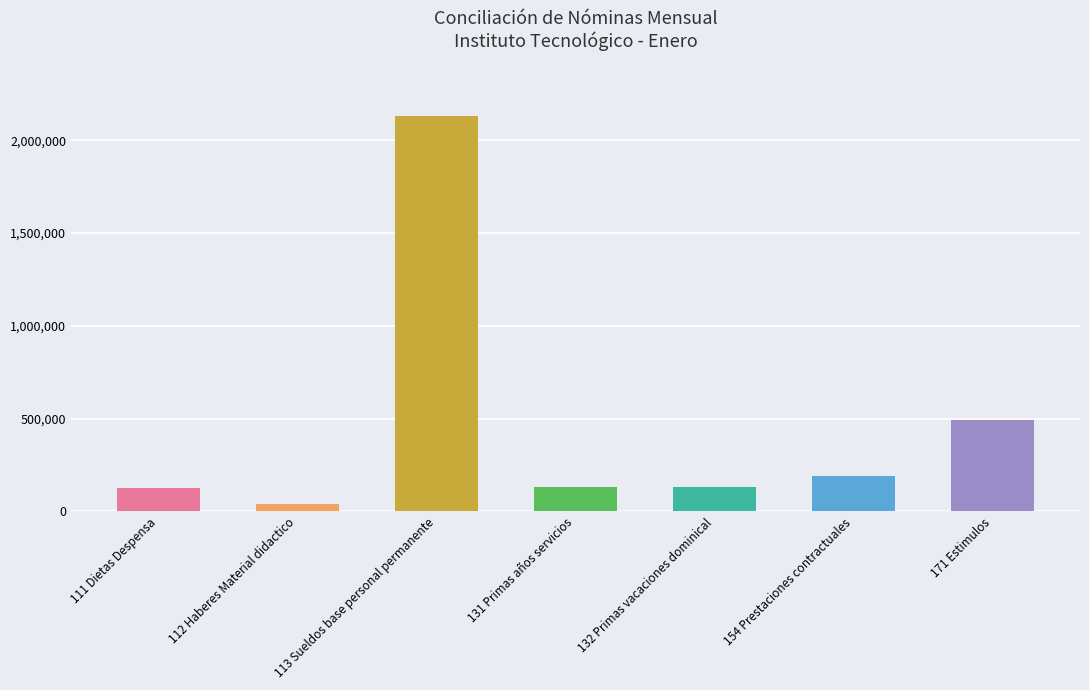

What is the difference between the values at 154 Prestaciones contractuales and 113 Sueldos base personal permanente?

1940917.6